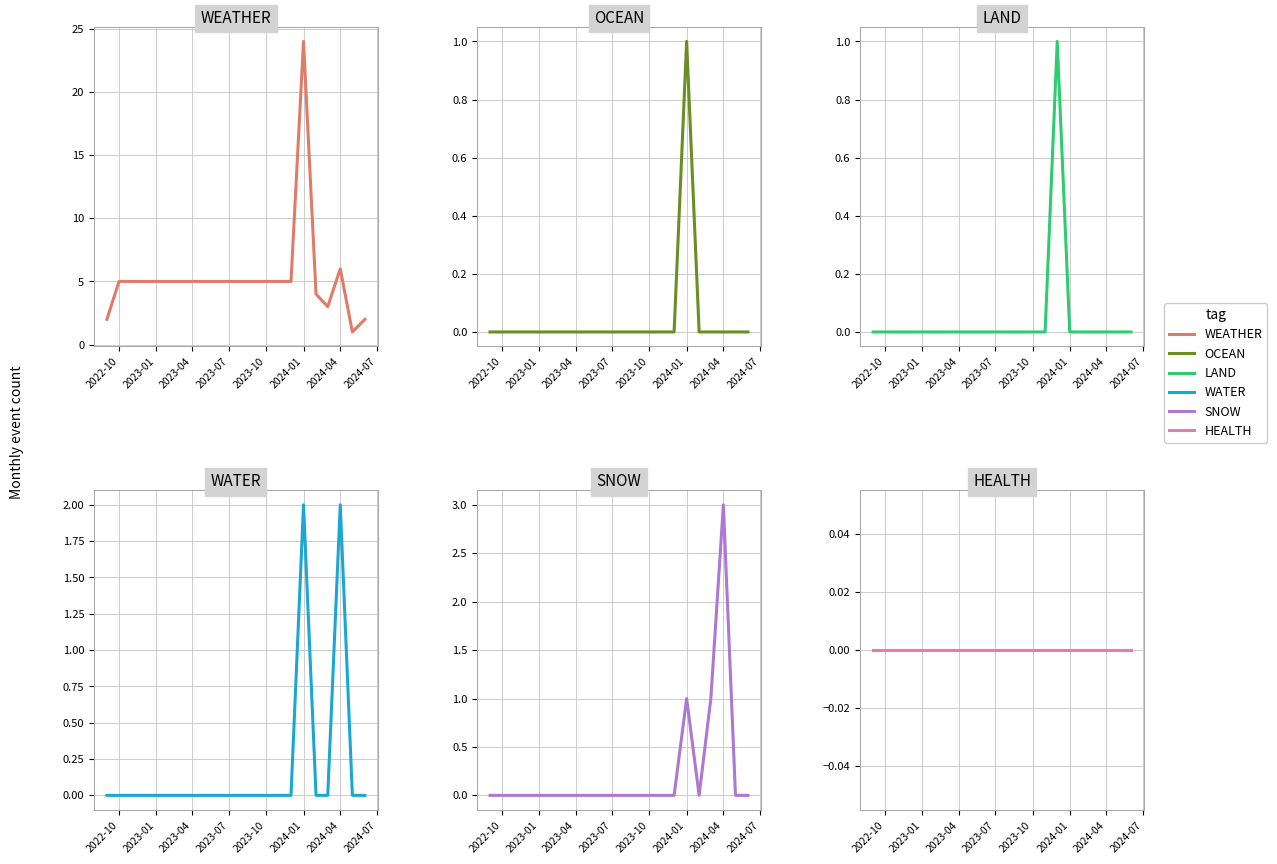

What is the value of the WEATHER point at the 15th from the left?

5